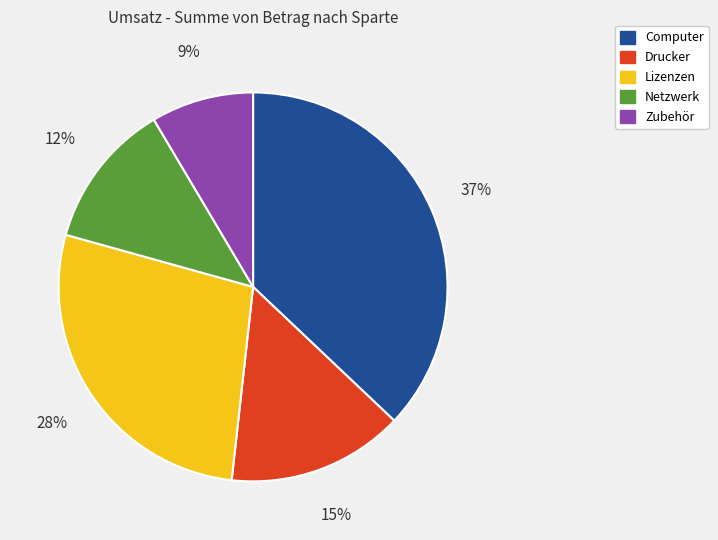

To the nearest percent, what percentage of the pie is Netzwerk?

12%